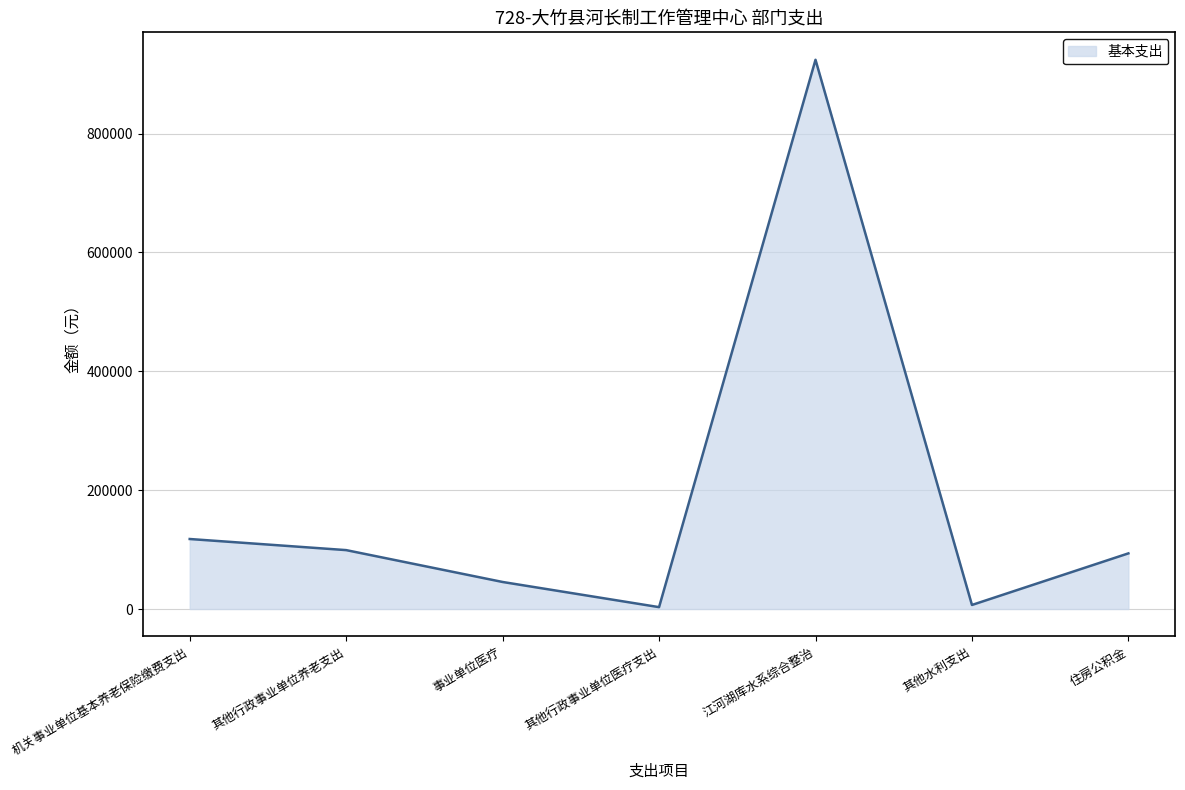

Between 江河湖库水系综合整治 and 其他水利支出, which is larger?

江河湖库水系综合整治